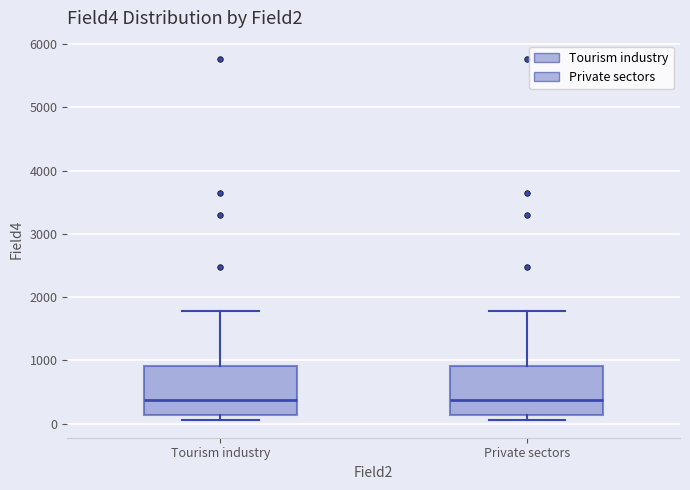

Where is the lower edge of the box for Tourism industry on the y-axis? The values are not printed on the chart, so give them approximately, as read against the axis.

100